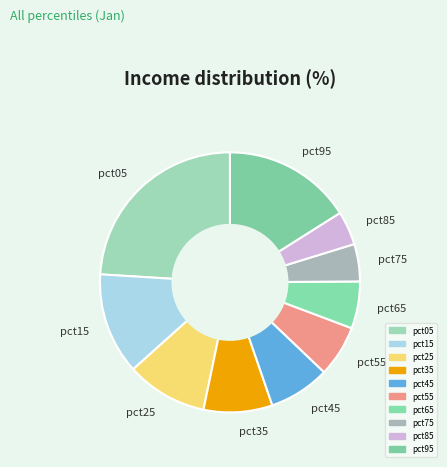

Is it true that pct25 is 10% of the pie?

True